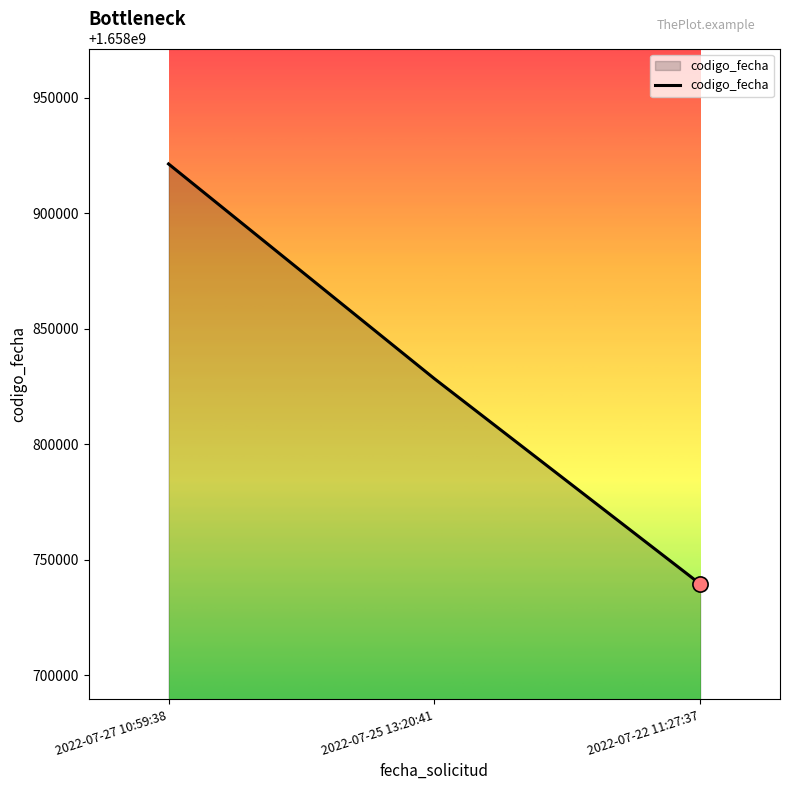

What is the change in value from 2022-07-27 10:59:38 to 2022-07-22 11:27:37?

-181971